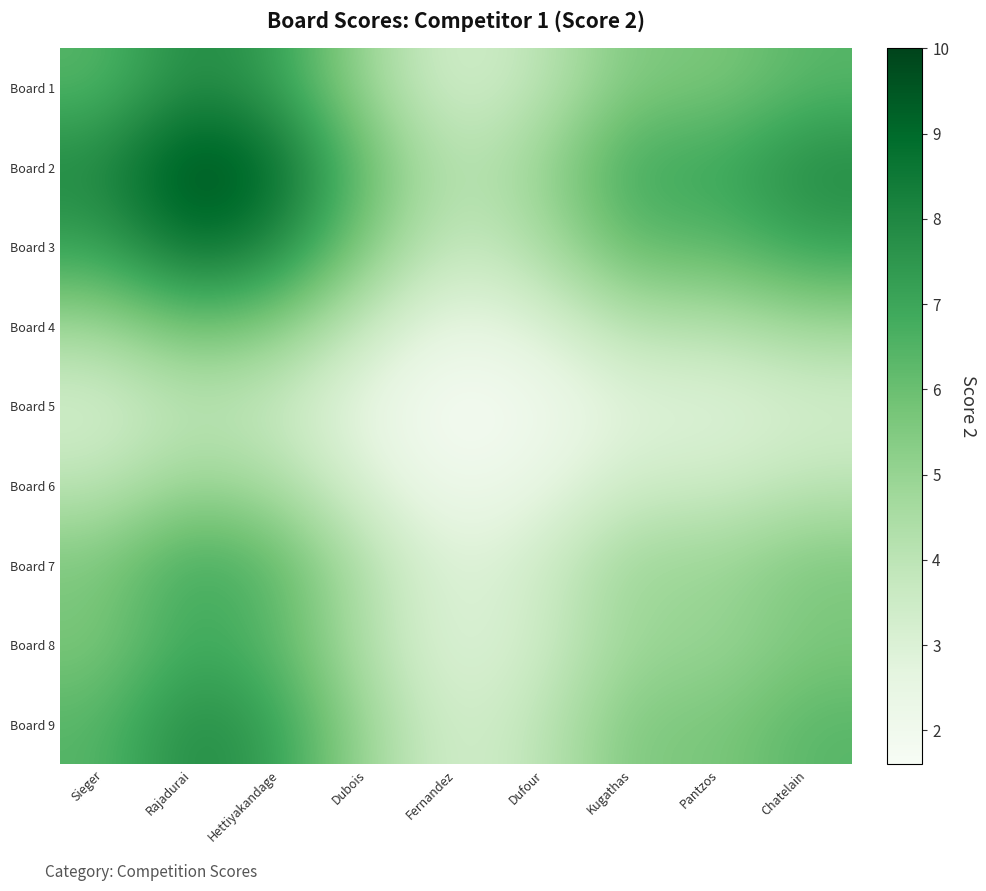

Count the number of categories in the chart.

9